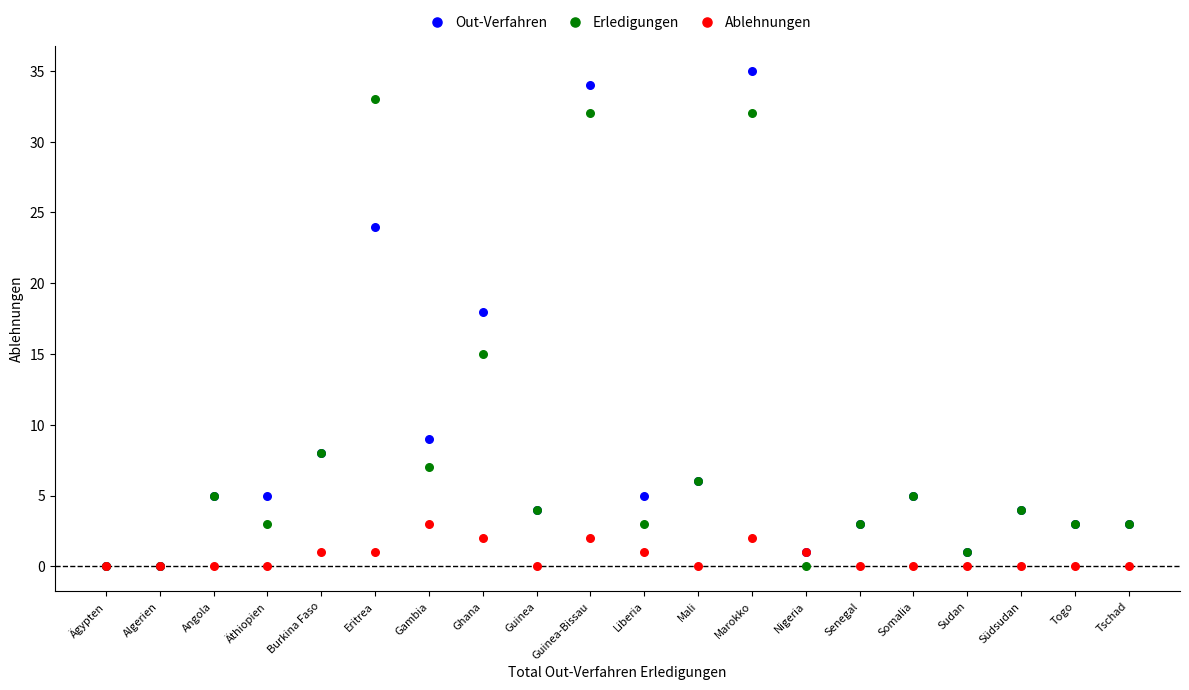

In the Erledigungen series, what Y value is closest to 16?

15